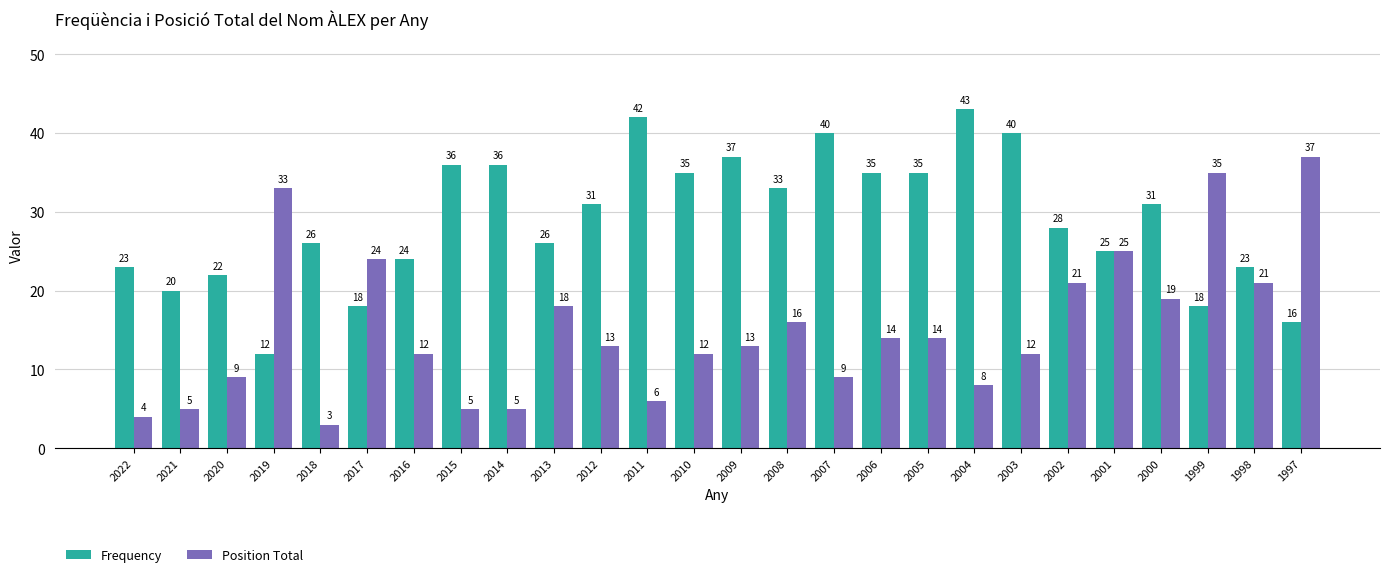

Is the value of Position Total at 1999 greater than the value of Frequency at 2020?

Yes